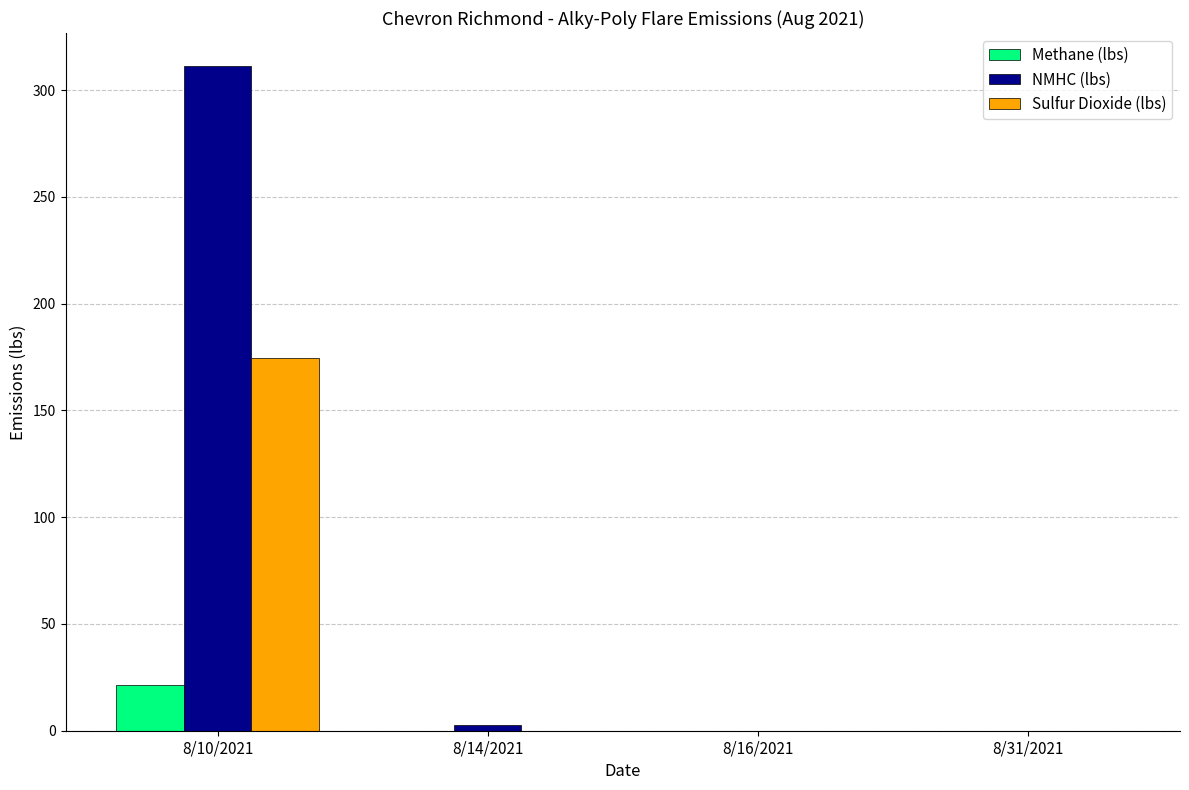

The value of NMHC (lbs) at 8/10/2021 is 311.2. True or false?

True